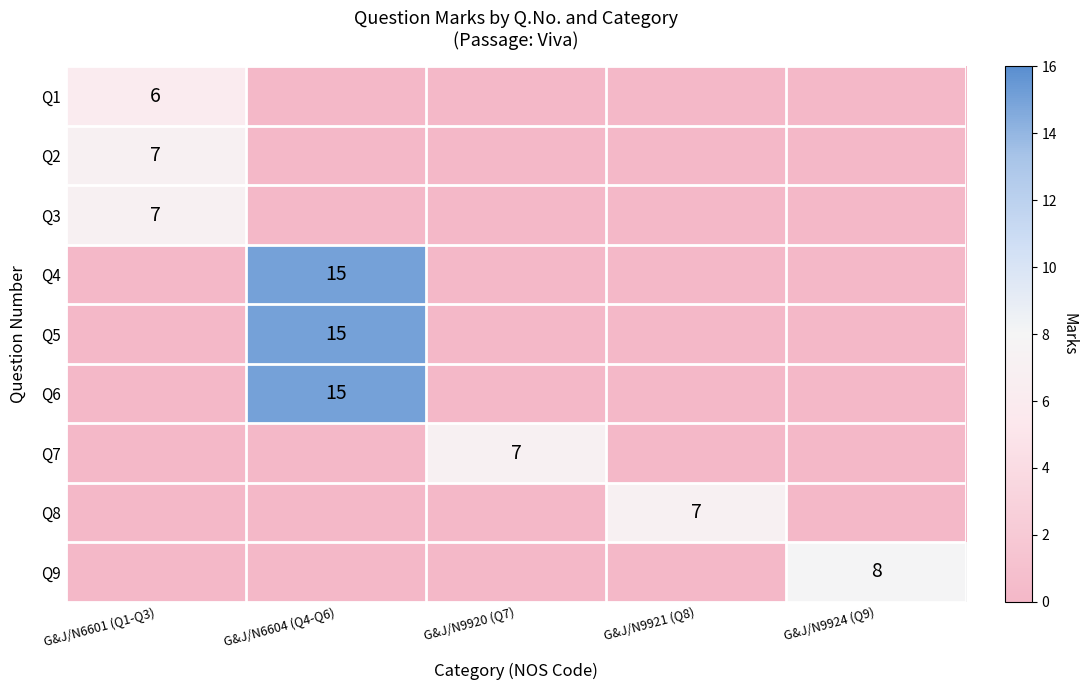

The value of Q1 at G&J/N6601 (Q1-Q3) is 6. True or false?

True